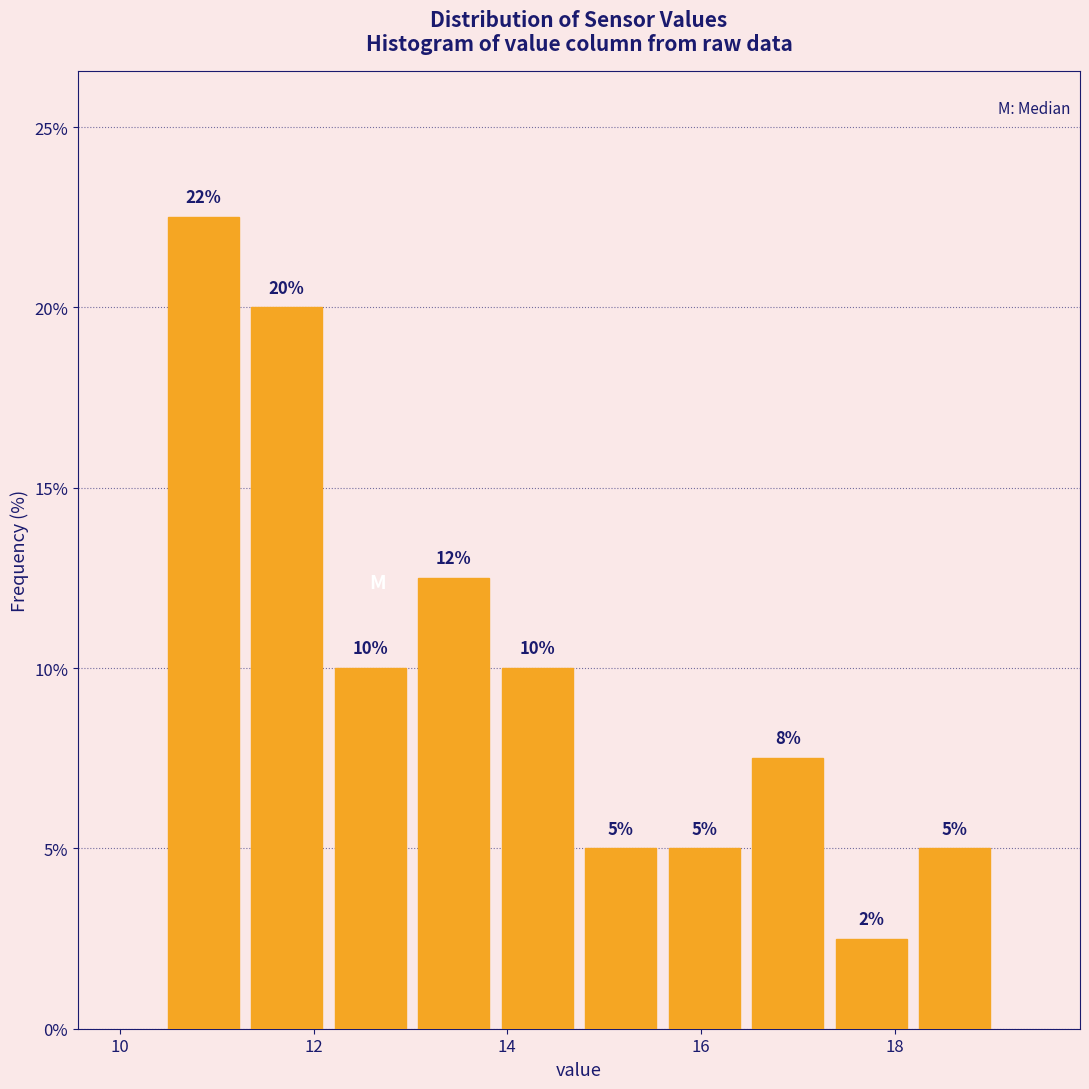

Over which range of the x-axis is the bar tallest?

10.4 to 11.2